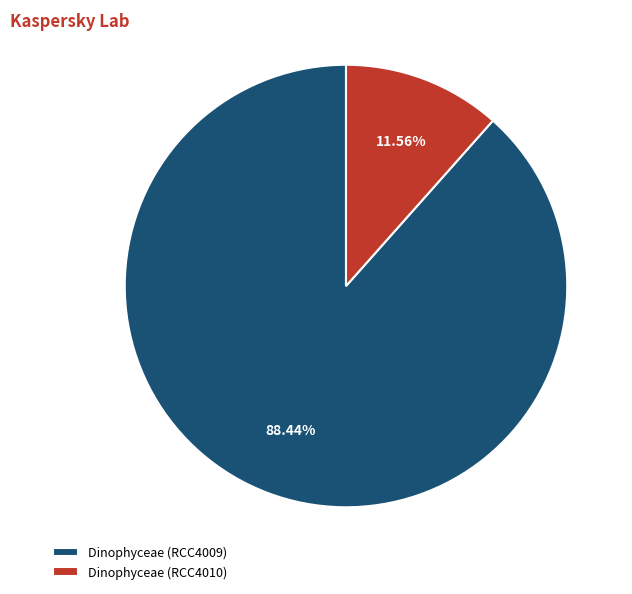

The Dinophyceae (RCC4009) slice represents 99% of the pie. True or false?

False